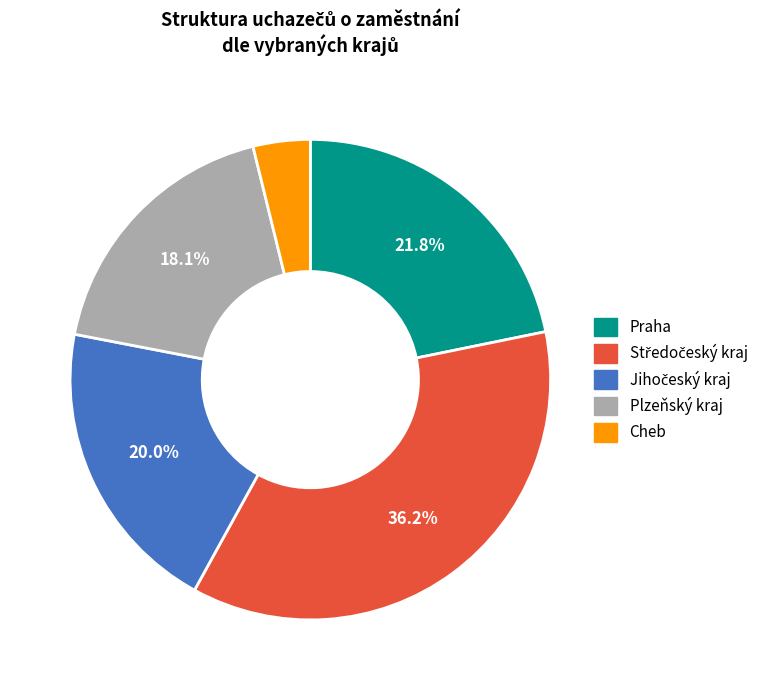

Which category has the smallest portion of the pie?

Cheb